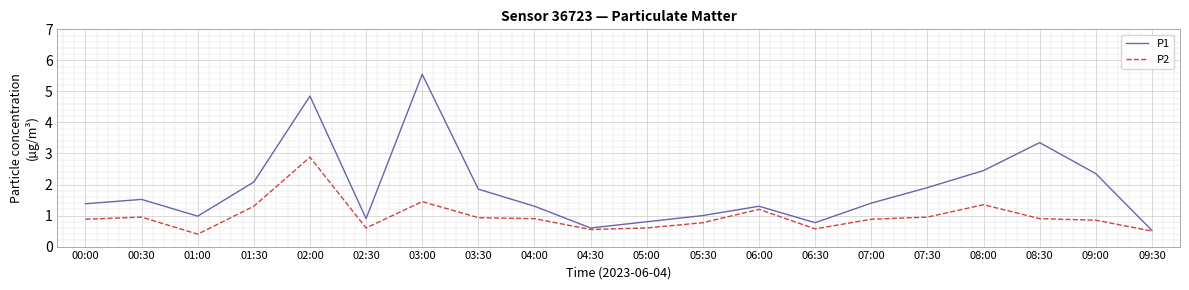

Where is the first local maximum for P1?

00:30